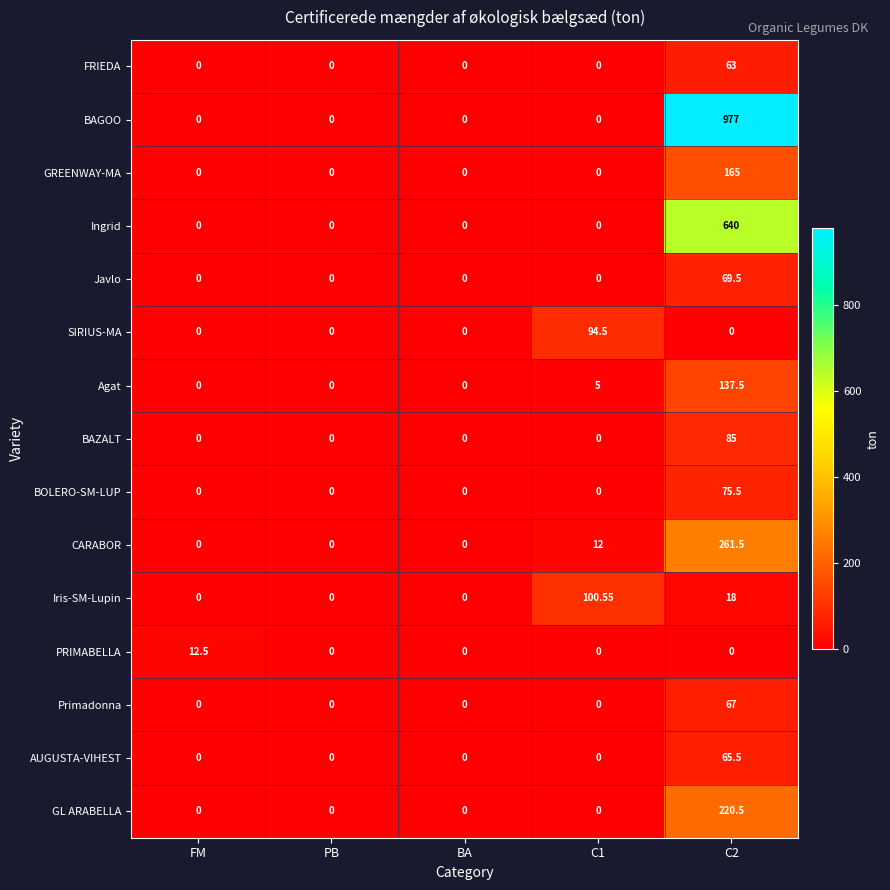

Rank the series by their maximum value, from lowest to highest.

PRIMABELLA, FRIEDA, AUGUSTA-VIHEST, Primadonna, Javlo, BOLERO-SM-LUP, BAZALT, SIRIUS-MA, Iris-SM-Lupin, Agat, GREENWAY-MA, GL ARABELLA, CARABOR, Ingrid, BAGOO